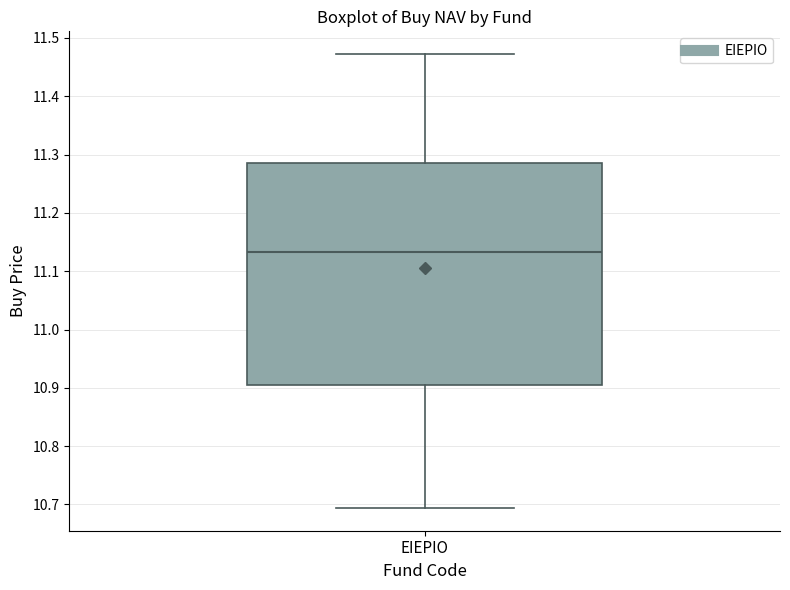

Transcribe this box plot: give where the median line is, the range the box spans, and where the two whiskers end, as read against the y-axis. The values are not printed on the chart, so give them approximately, as read against the axis.

median 11.13, box 10.90 to 11.29, whiskers 10.69 to 11.47